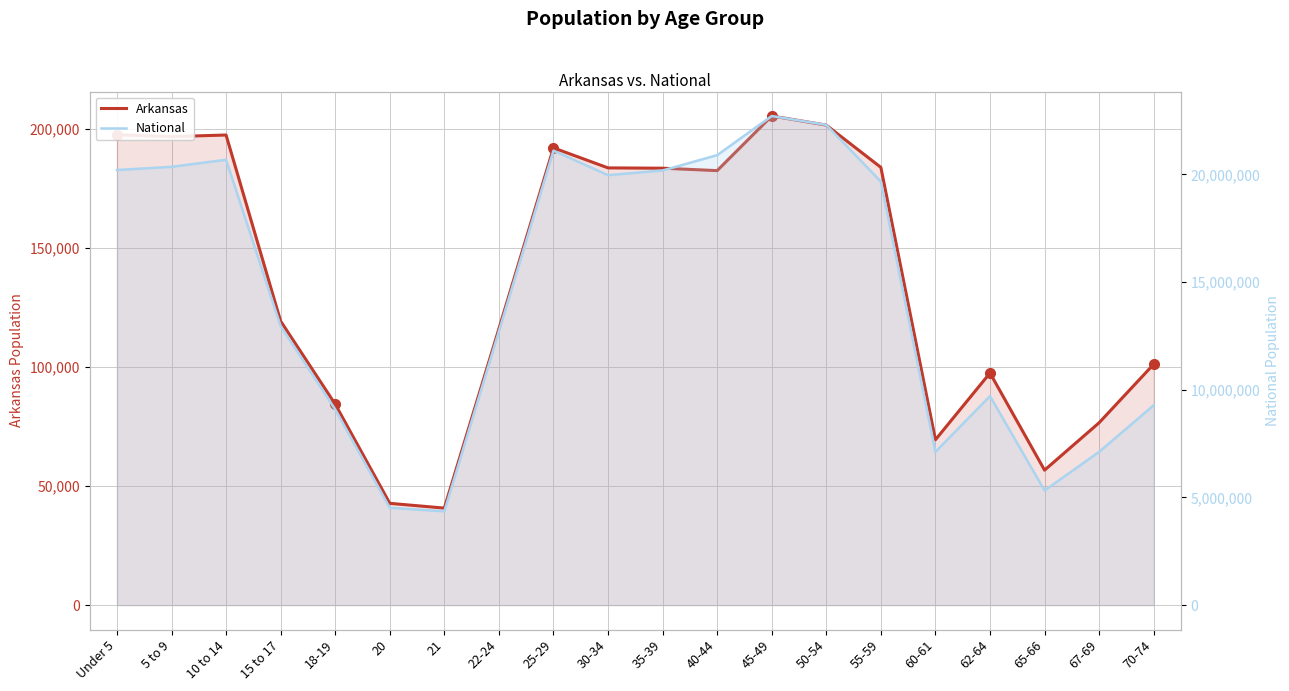

What is the total value across all series at 62-64?

9801739